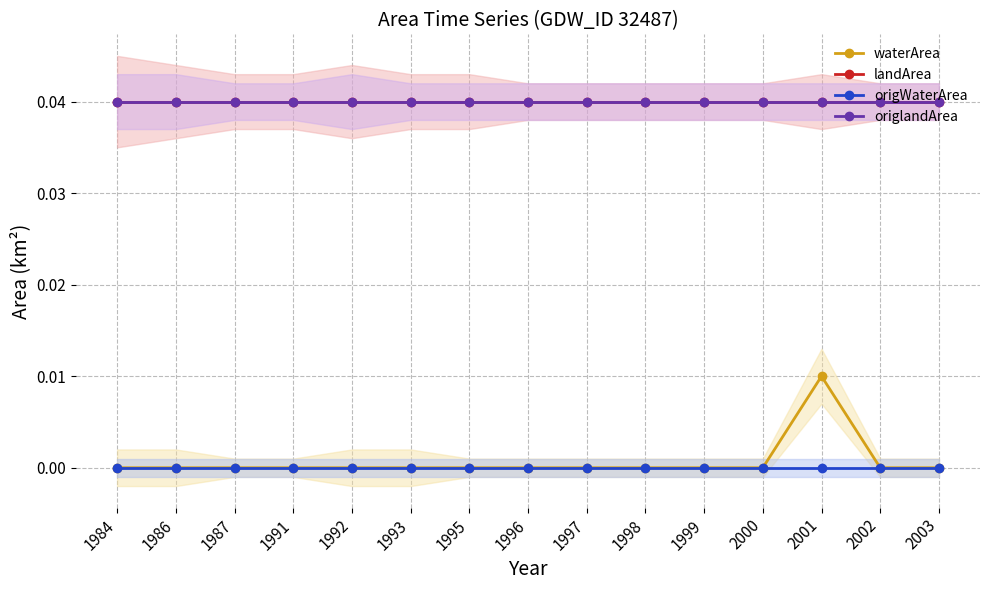

Does the chart display data point markers on the line(s)?

Yes